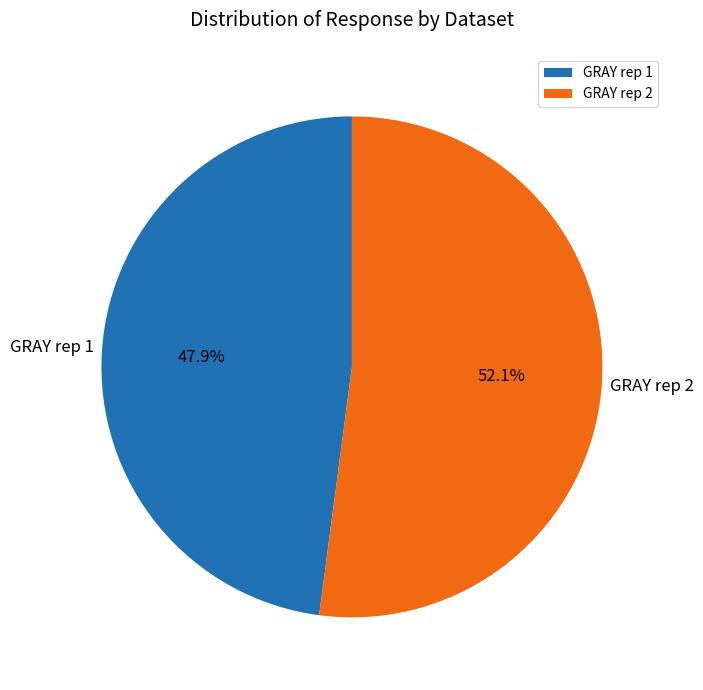

What is the smallest slice in the pie chart?

GRAY rep 1